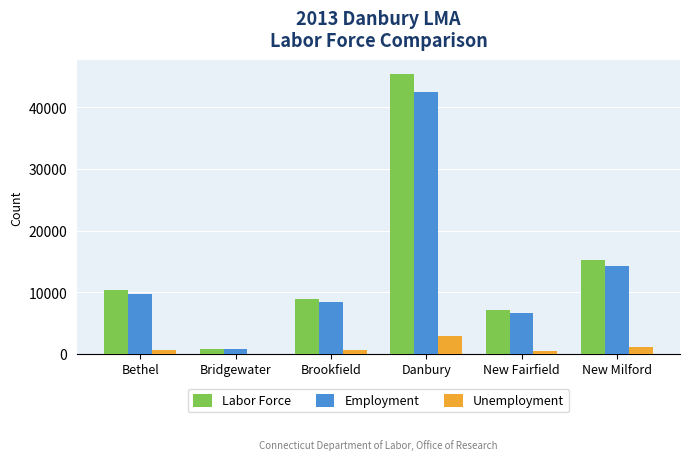

What is the greatest value displayed?

45387